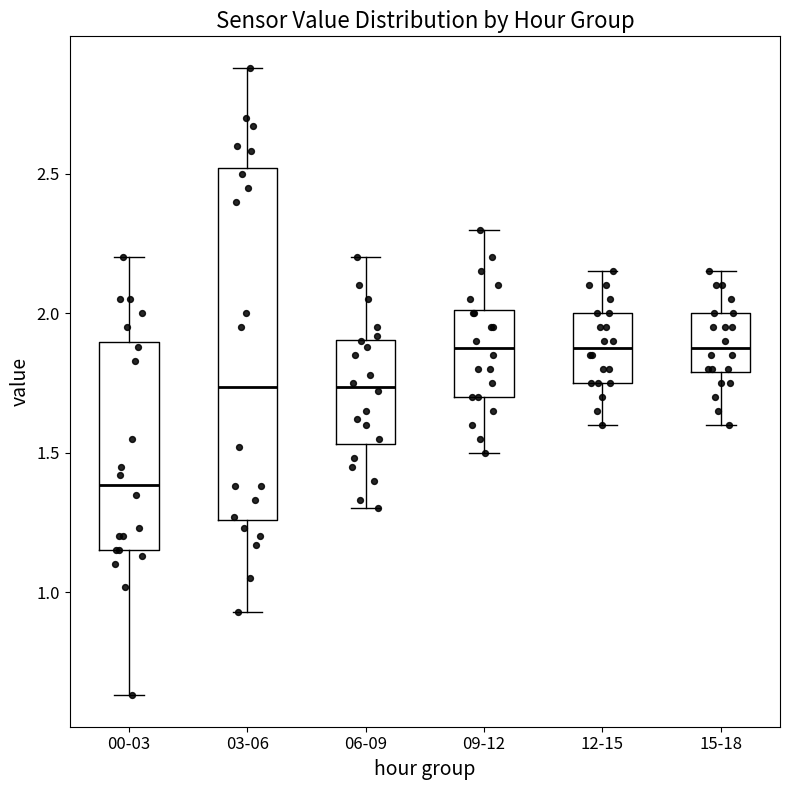

Comparing the boxes themselves (not the whiskers), which one is the tallest?

03-06